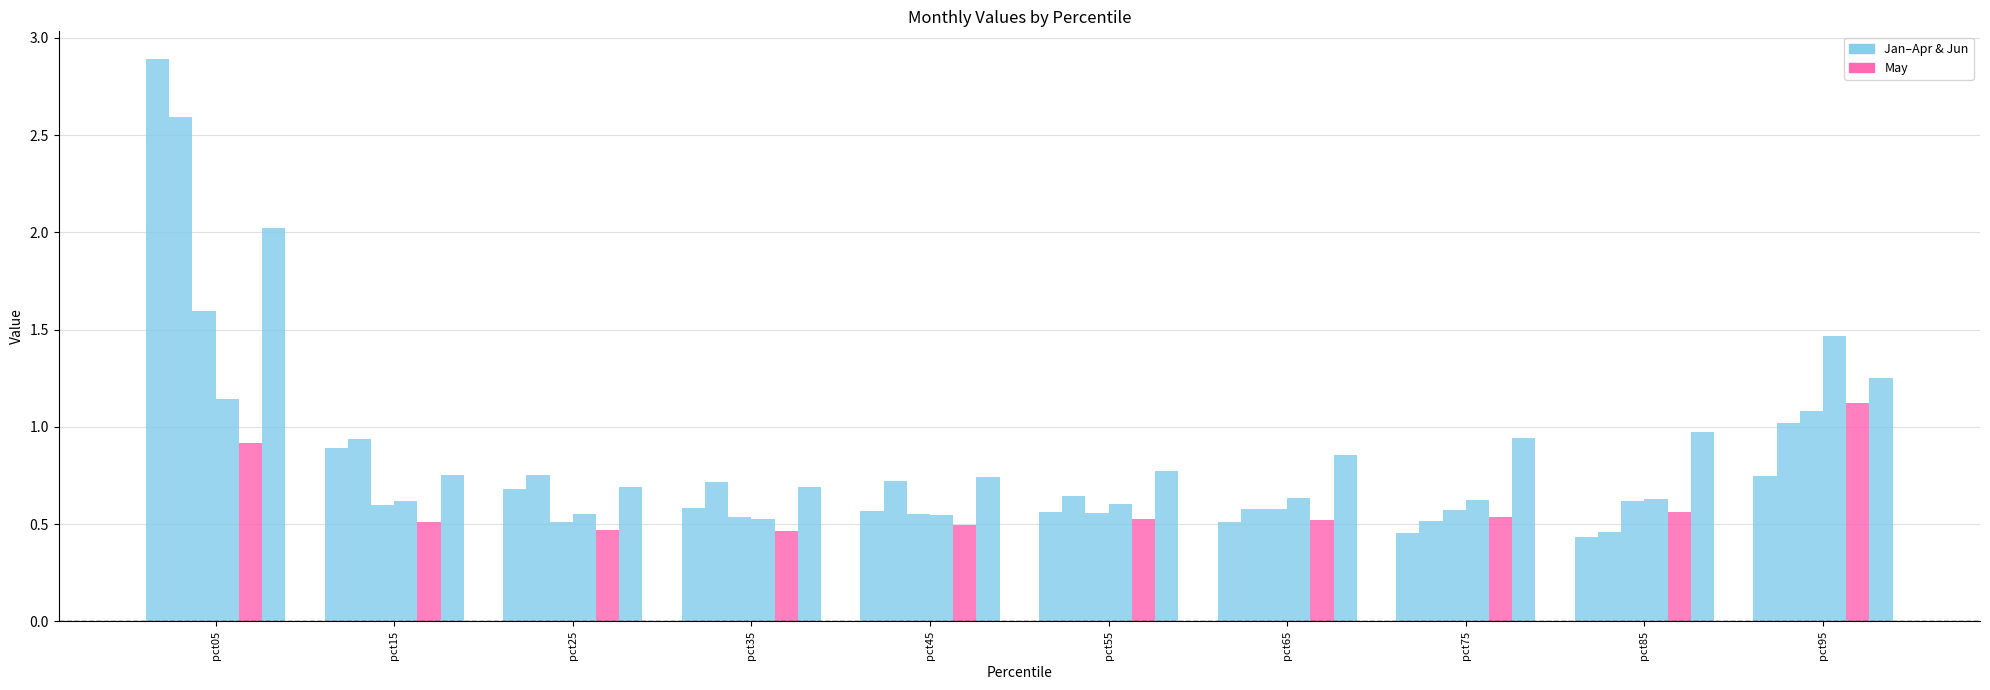

Between pct15 and pct85, which is larger?

pct15